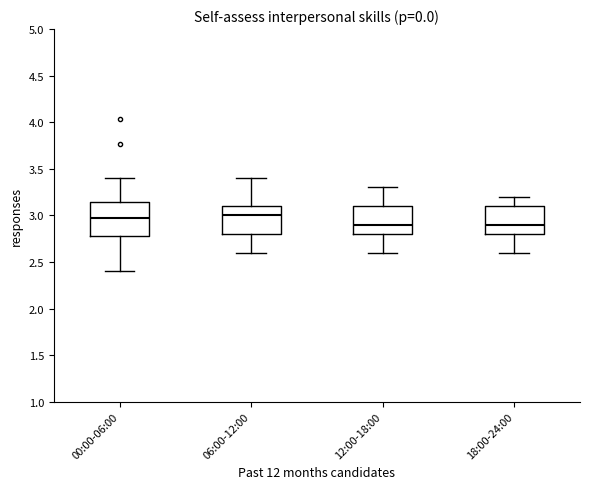

Comparing the boxes themselves (not the whiskers), which one is the tallest?

00:00-06:00